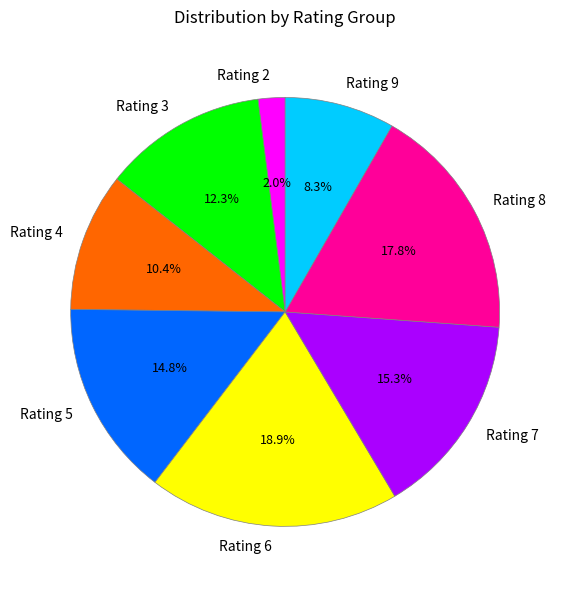

How many slices are in this pie chart?

8